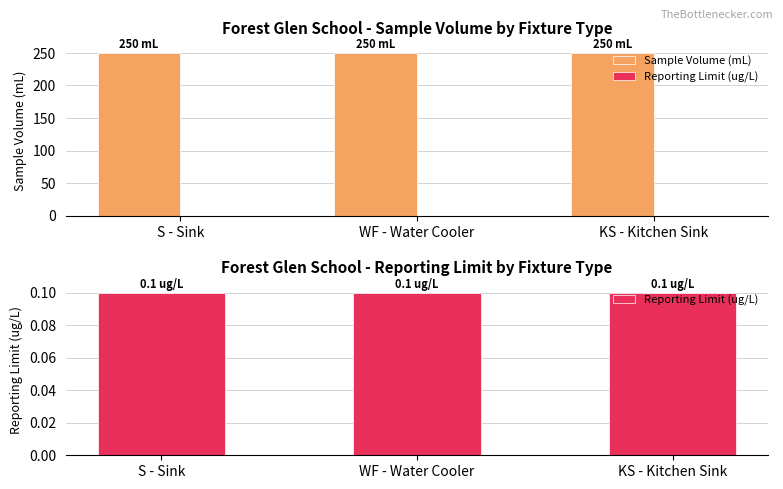

Rank the series by their average value, from lowest to highest.

Reporting Limit (ug/L), Sample Volume (mL)